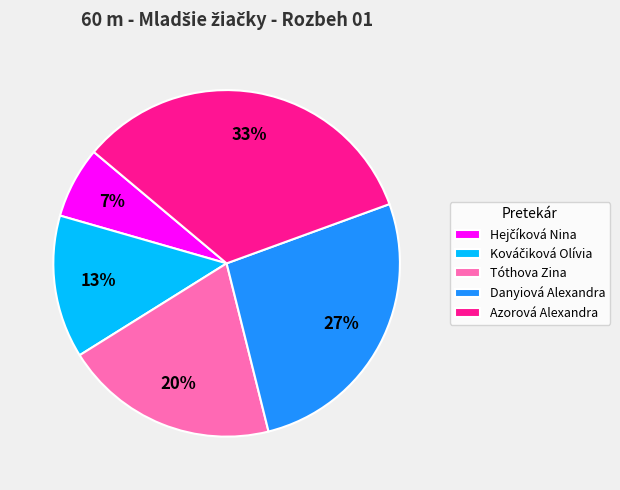

The Tóthova Zina slice represents 20% of the pie. True or false?

True